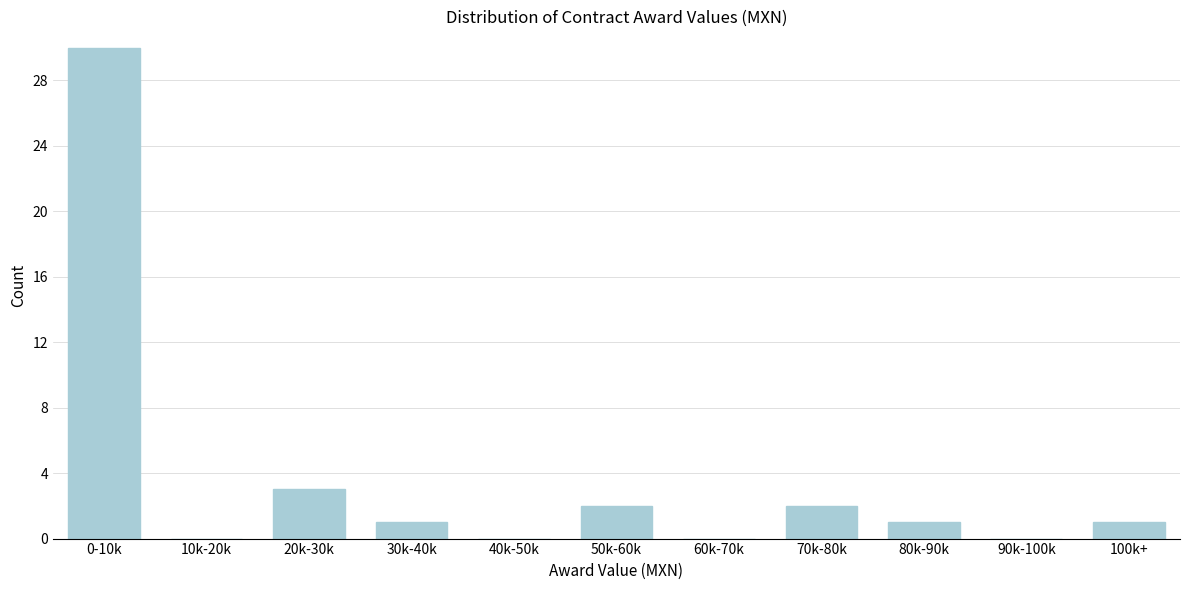

Reading right to left, list all the values displayed in this chart.

100k+=1	90k-100k=0	80k-90k=1	70k-80k=2	60k-70k=0	50k-60k=2	40k-50k=0	30k-40k=1	20k-30k=3	10k-20k=0	0-10k=30